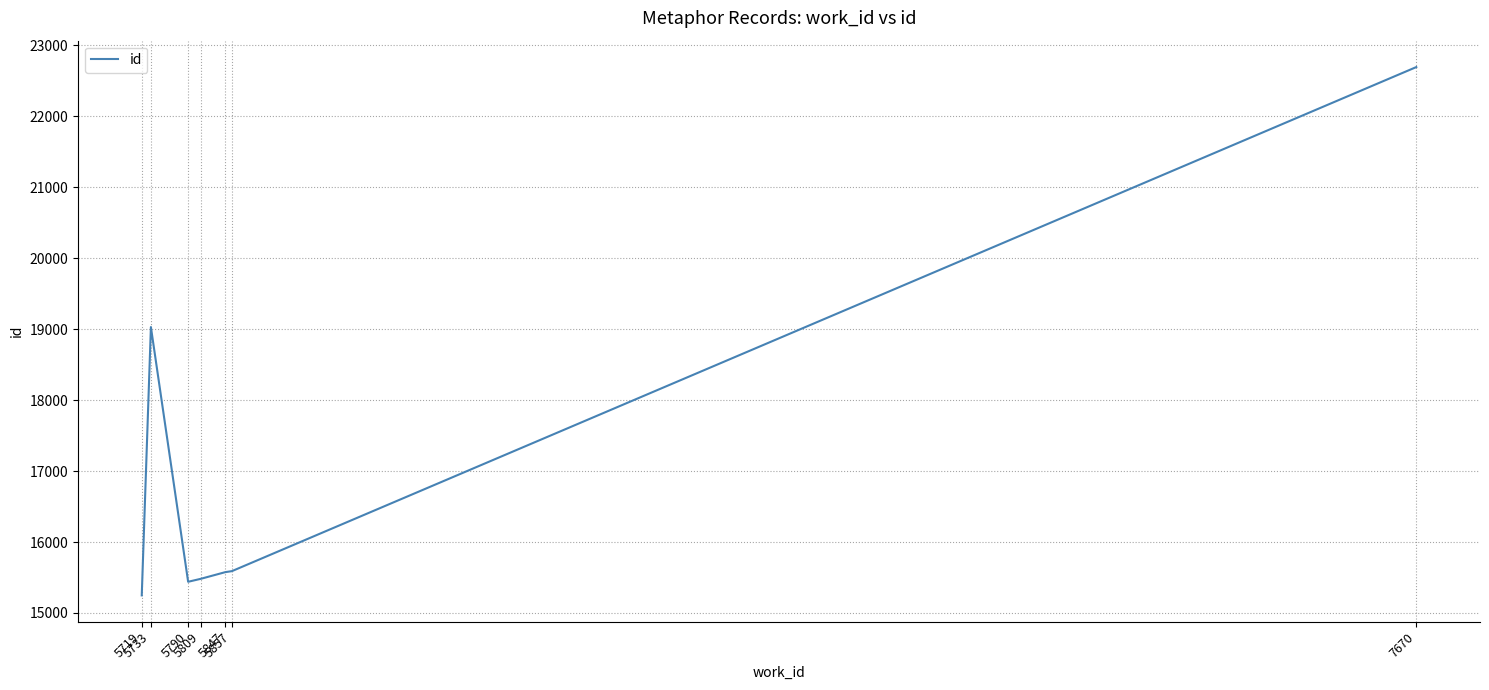

What is the sum of all values?

119059